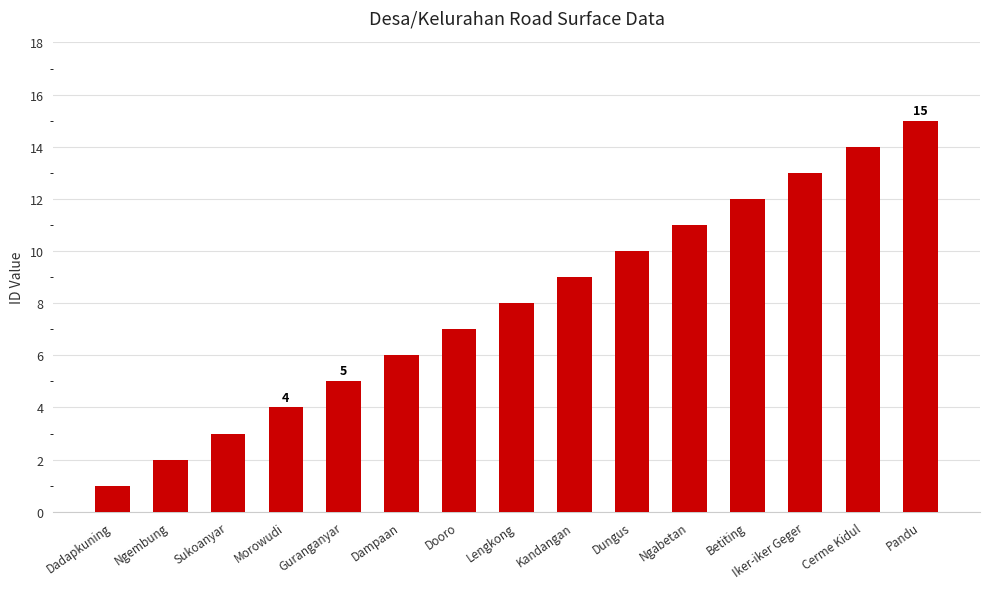

What is the average value?

8